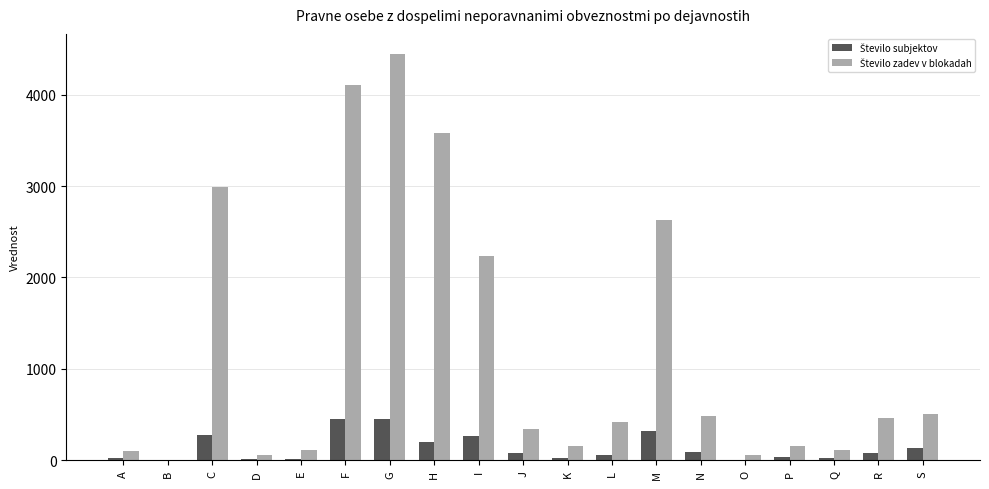

What is the maximum value shown in the chart?

4443